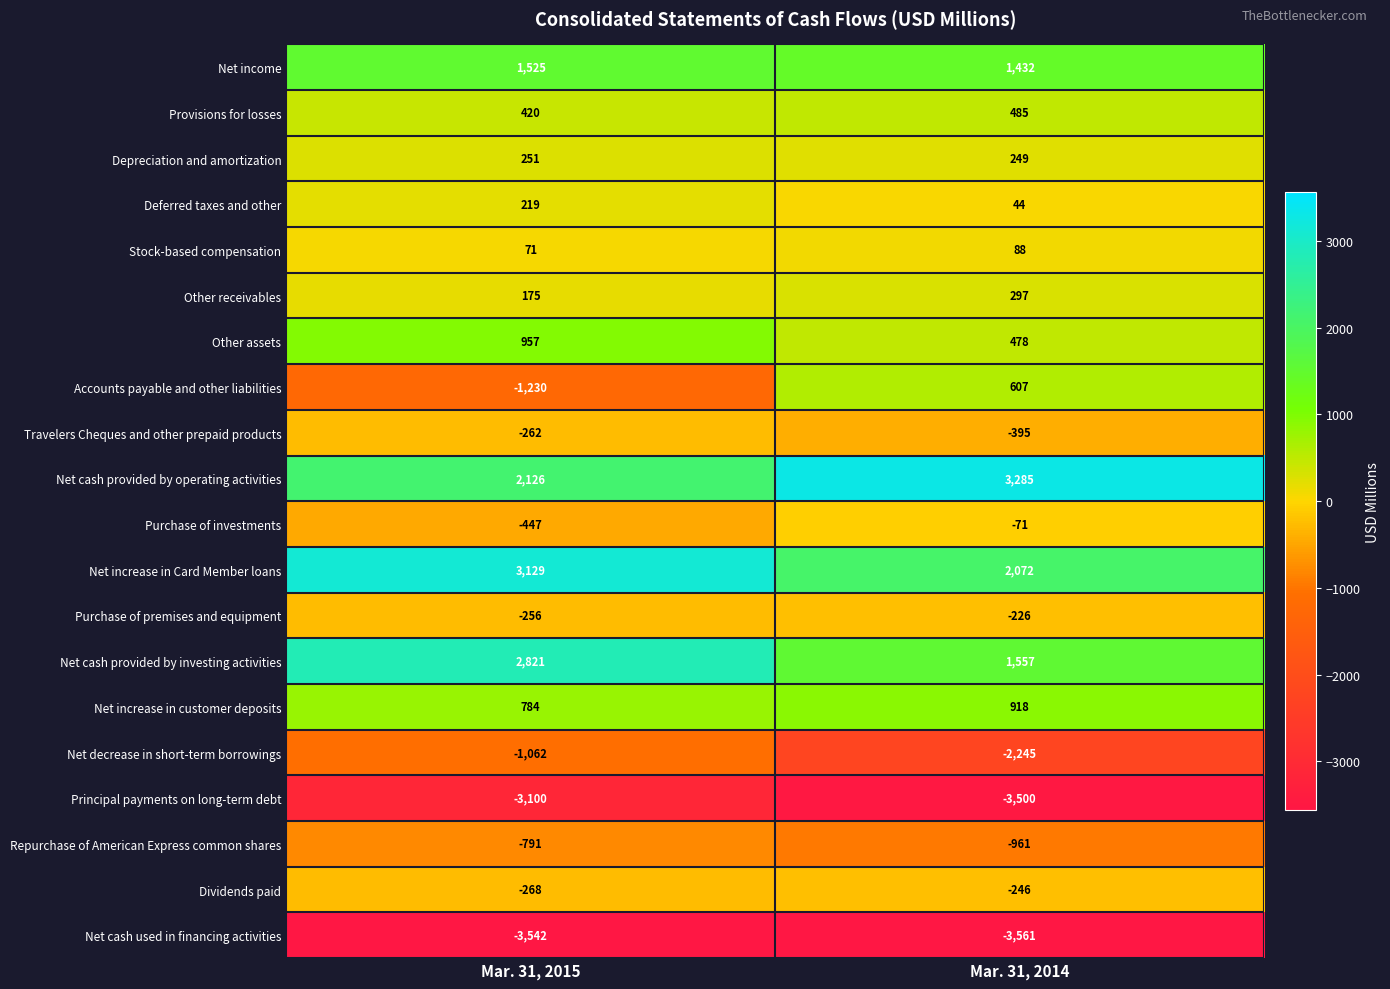

At which category is the sum across all series the highest?

Mar. 31, 2015